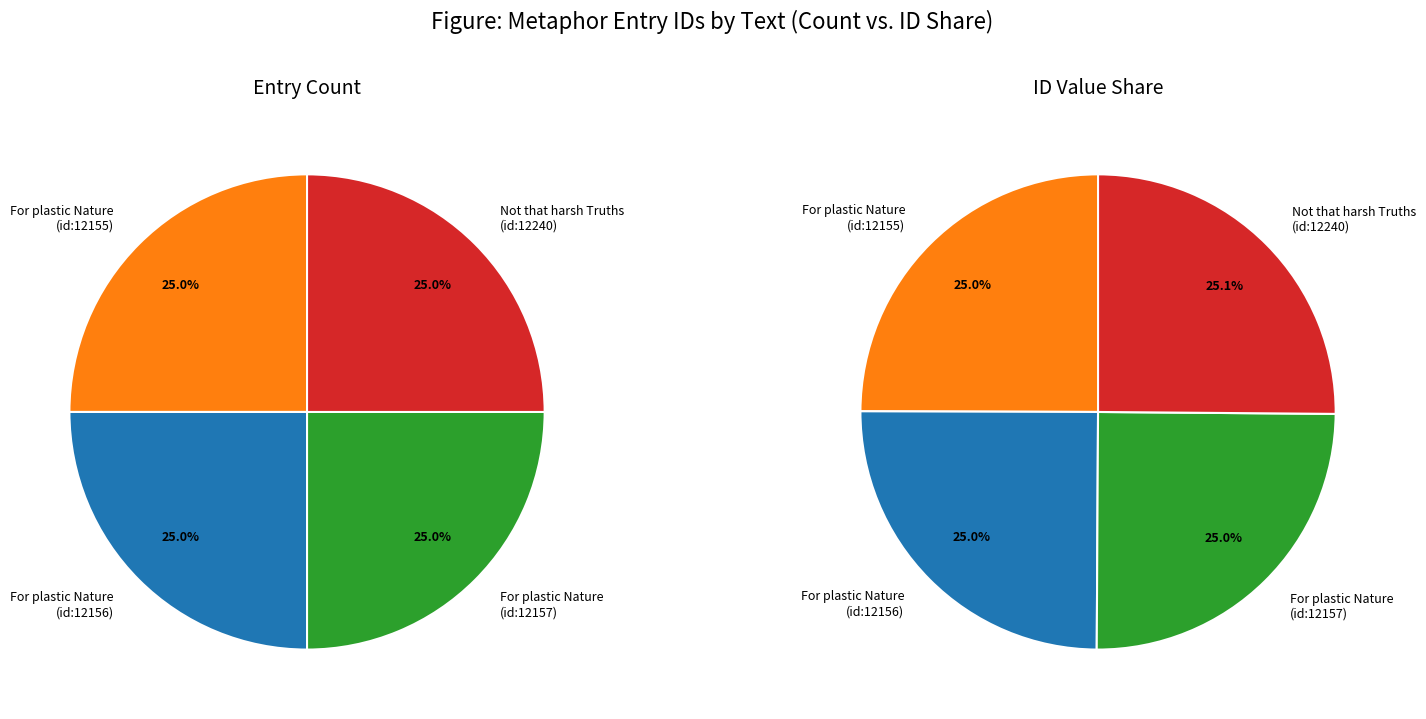

The For plastic Nature (id:12155) slice represents 25% of the pie. True or false?

True